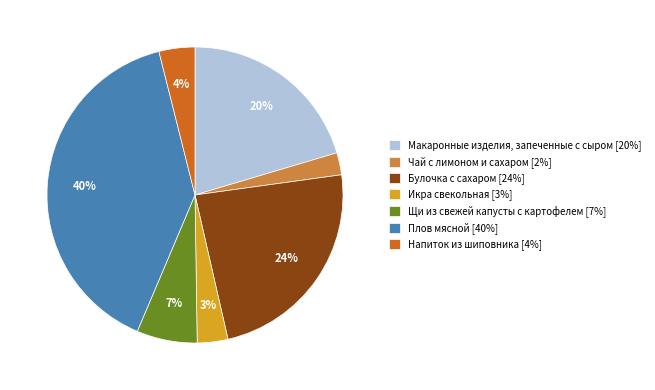

Is the sum of Чай с лимоном и сахаром [2%] and Напиток из шиповника [4%] greater than half?

No